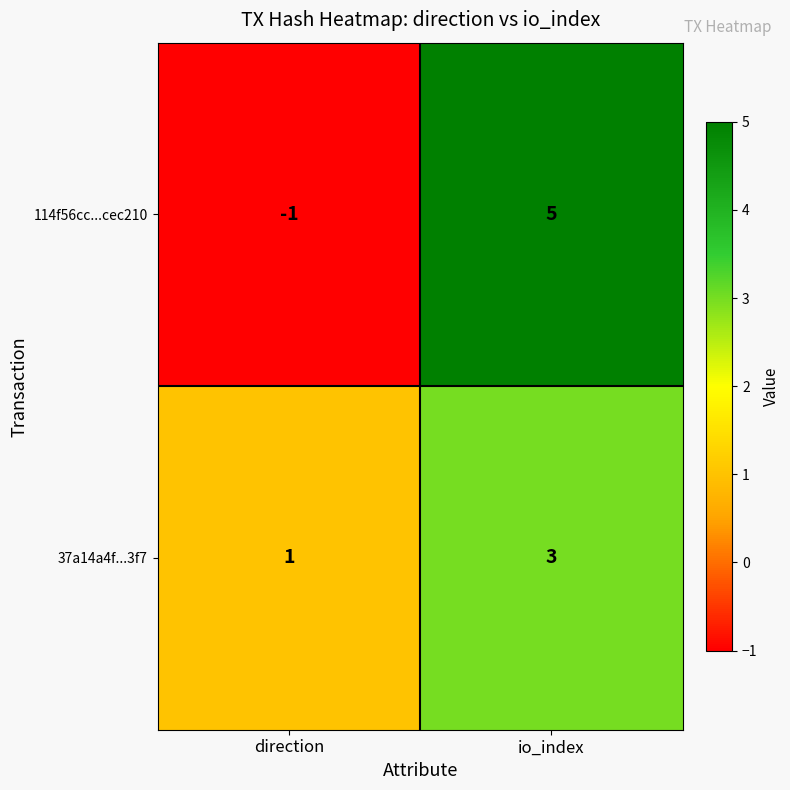

What is the sum of the 37a14a4f...3f7 values at io_index and direction?

4